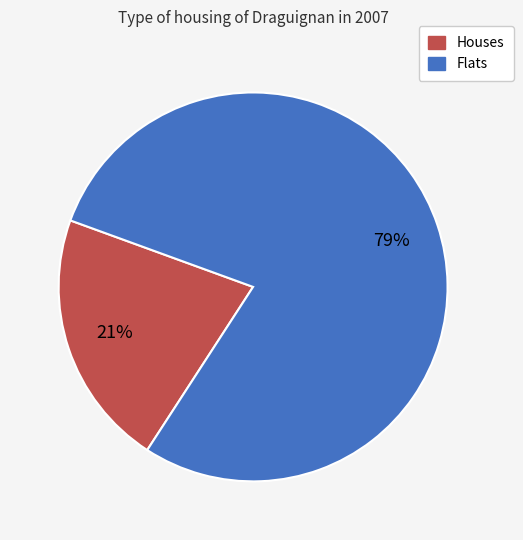

Is there a majority slice in this chart?

Yes